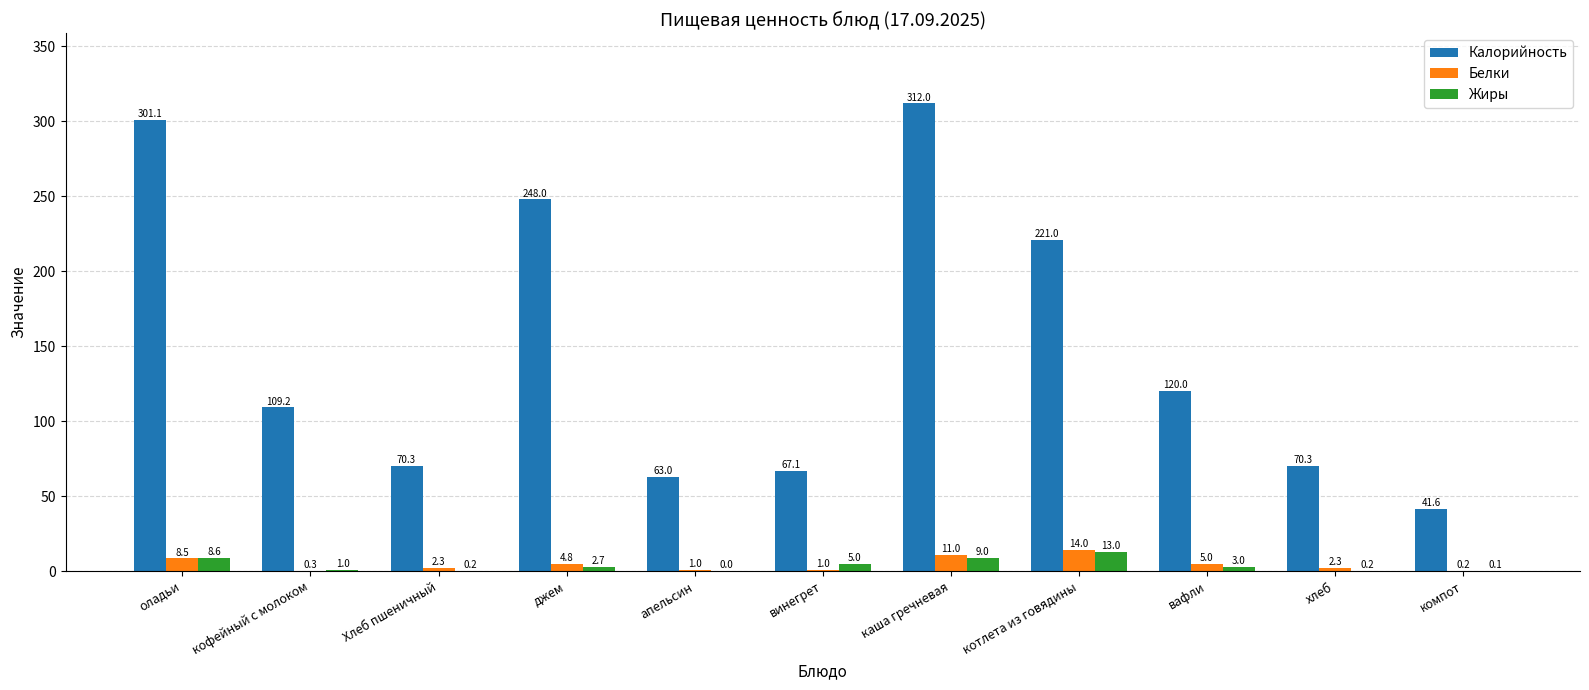

What is the approximate value of Белки at котлета из говядины?

14.0